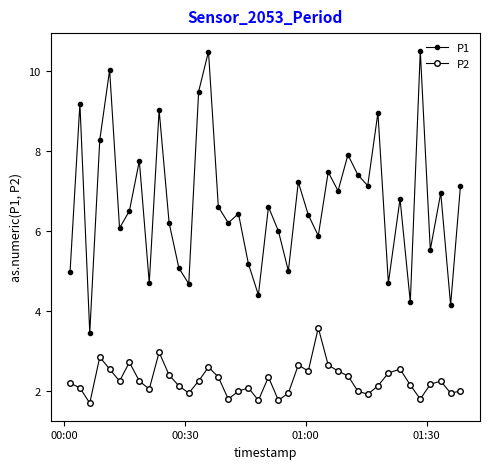

How many data points does each series have?

40